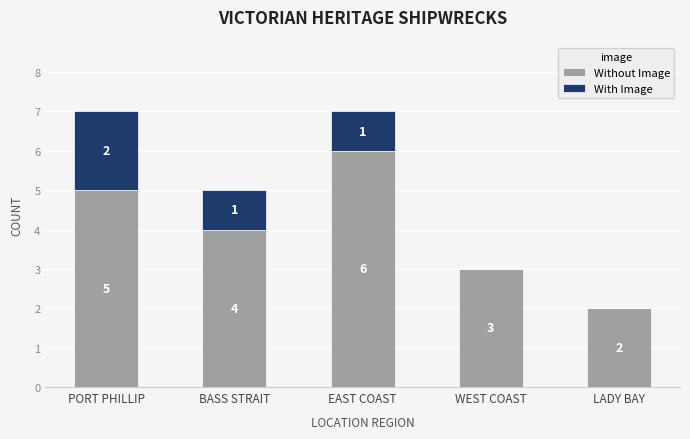

Where does the Without Image series first go above 4?

PORT PHILLIP